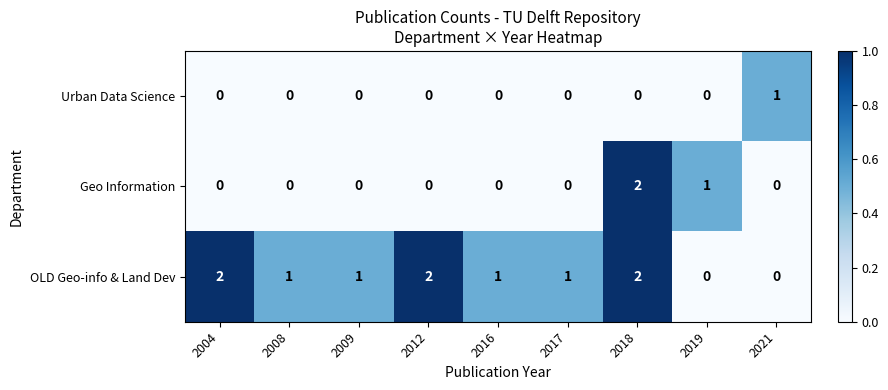

True or false: OLD Geo-info & Land Dev has a value of 1 at 2012.

False